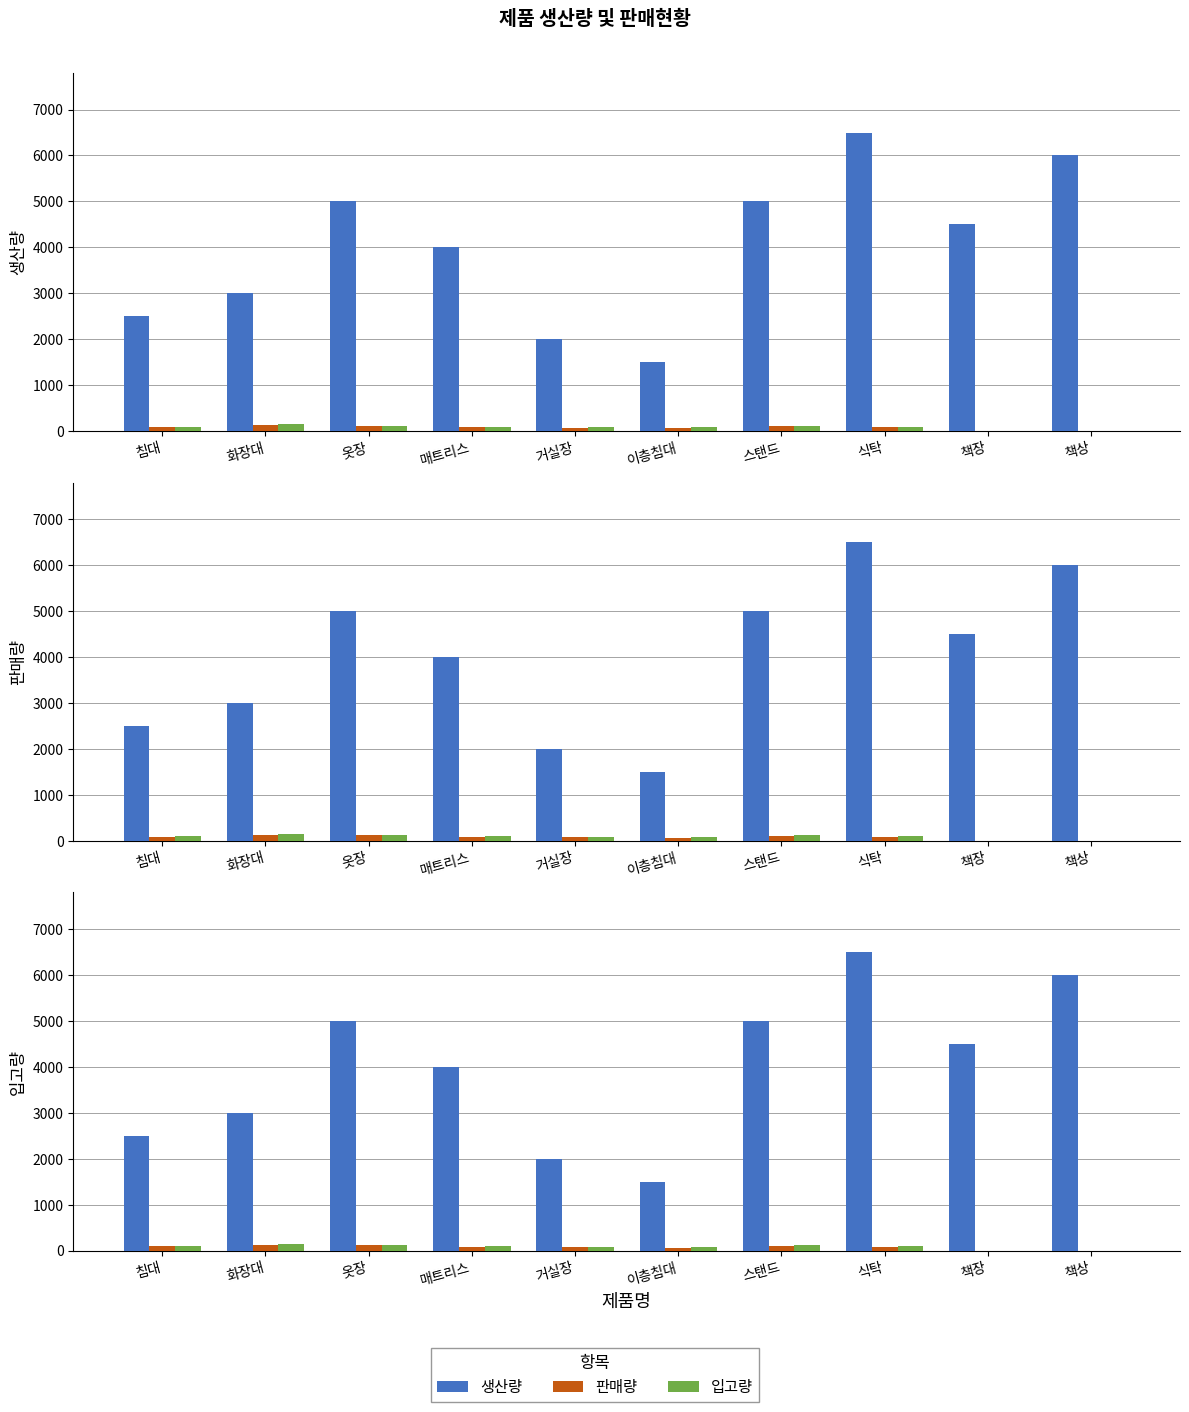

Which series has the largest total across all categories?

생산량